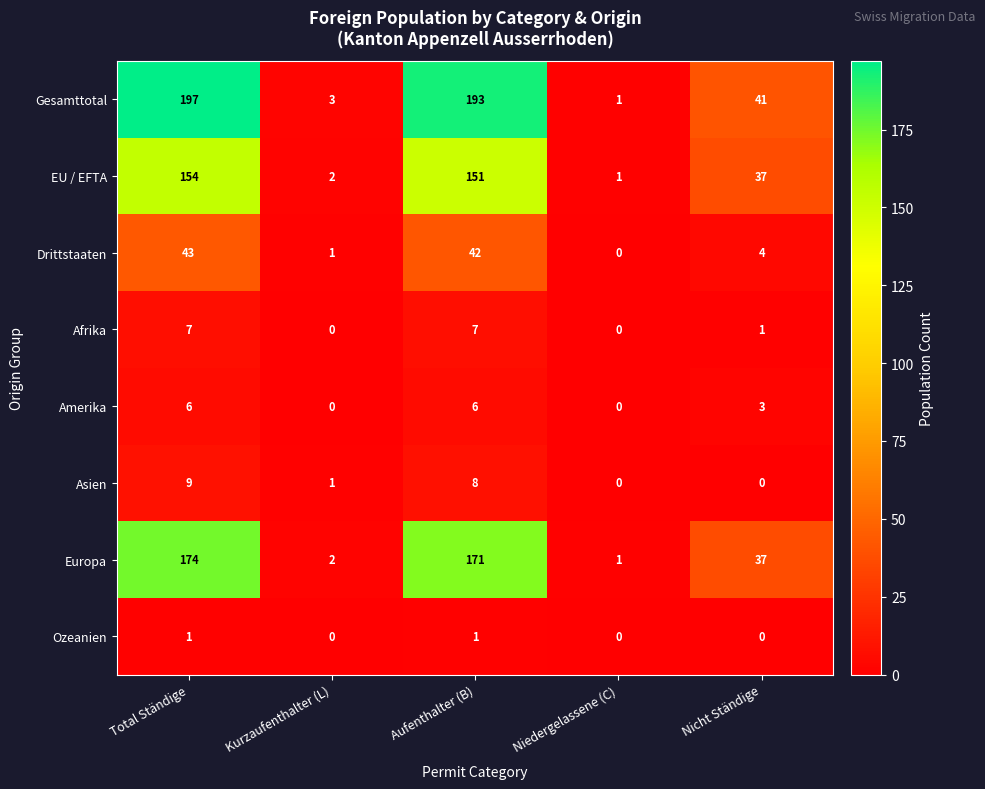

Rank the categories by Europa value from lowest to highest.

Niedergelassene (C), Kurzaufenthalter (L), Nicht Ständige, Aufenthalter (B), Total Ständige